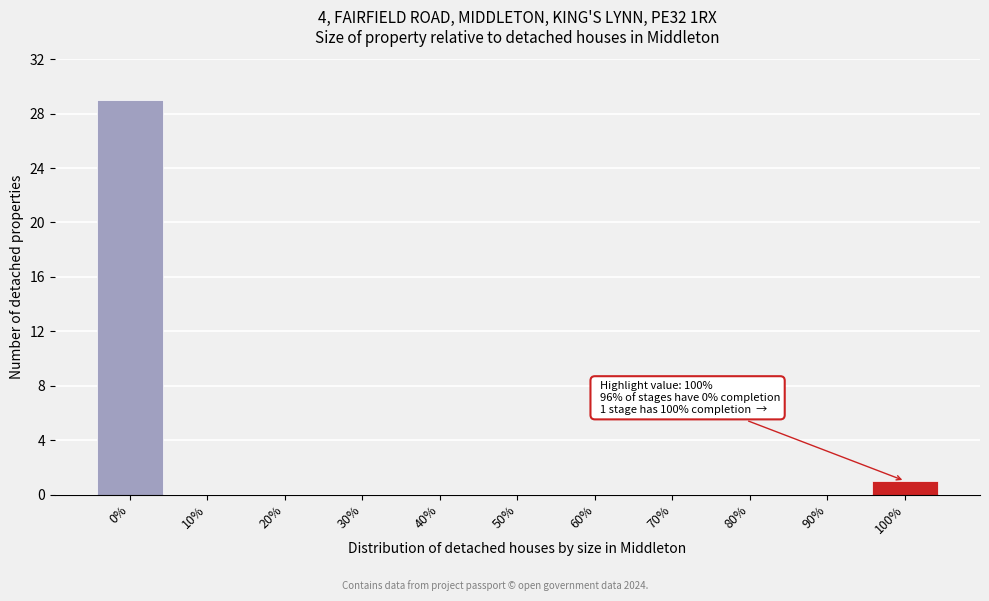

Reading right to left, list all the values displayed in this chart.

100%=1	90%=0	80%=0	70%=0	60%=0	50%=0	40%=0	30%=0	20%=0	10%=0	0%=29